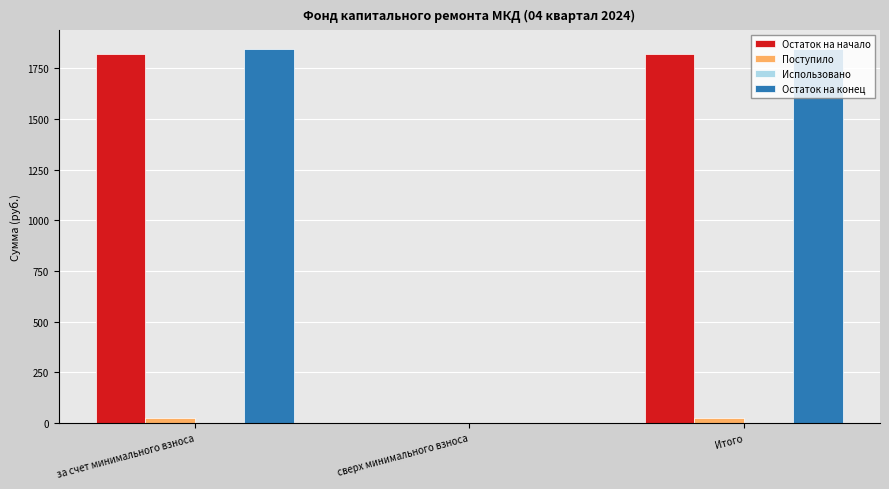

Reading right to left, list all the values displayed in this chart.

Остаток на начало: Итого=1820.6	сверх минимального взноса=0.0	за счет минимального взноса=1820.6
Поступило: Итого=25.8	сверх минимального взноса=0.0	за счет минимального взноса=25.8
Остаток на конец: Итого=1846.4	сверх минимального взноса=0.0	за счет минимального взноса=1846.4